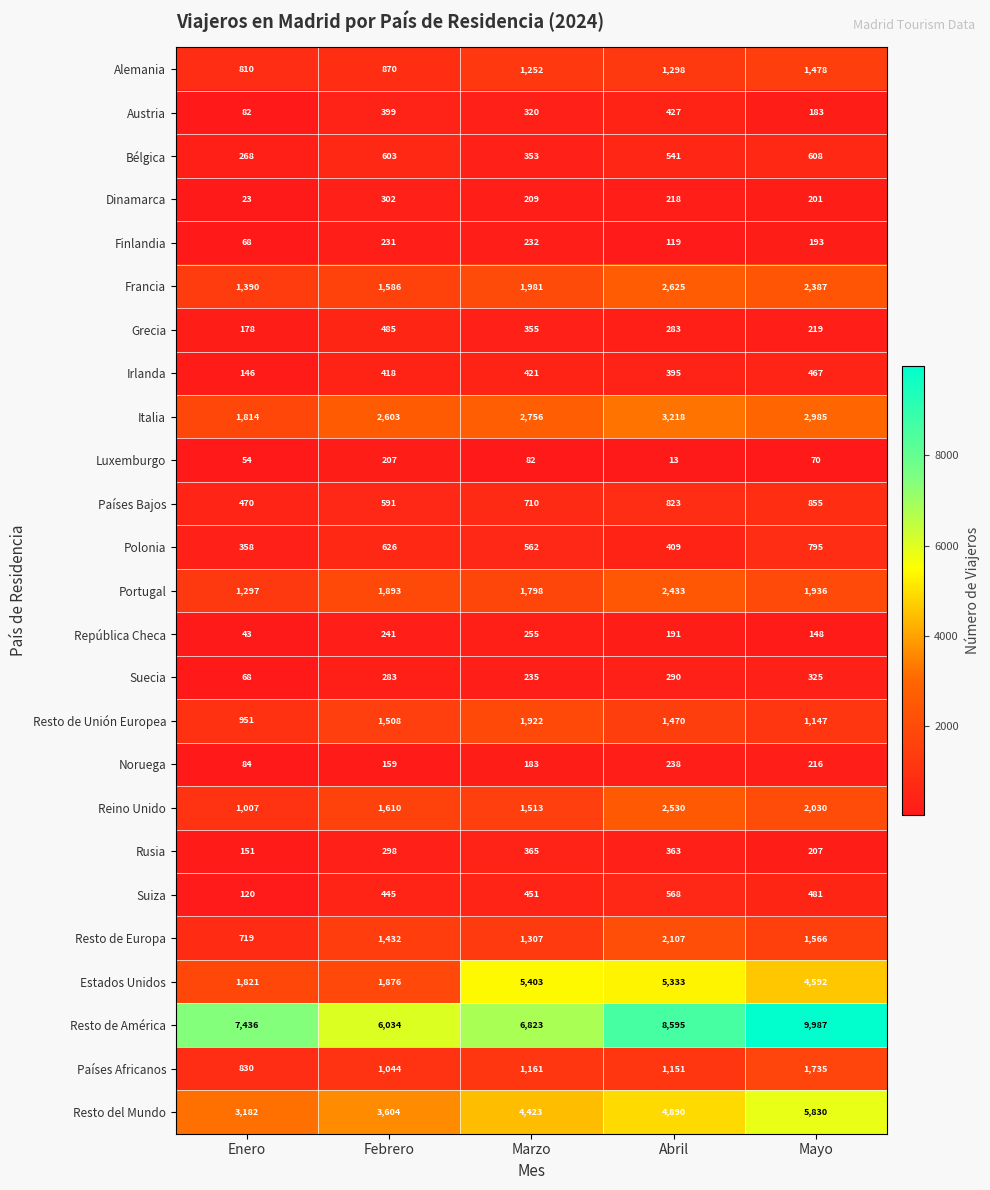

What is the approximate value of Países Bajos at Marzo, to the nearest 10?

710